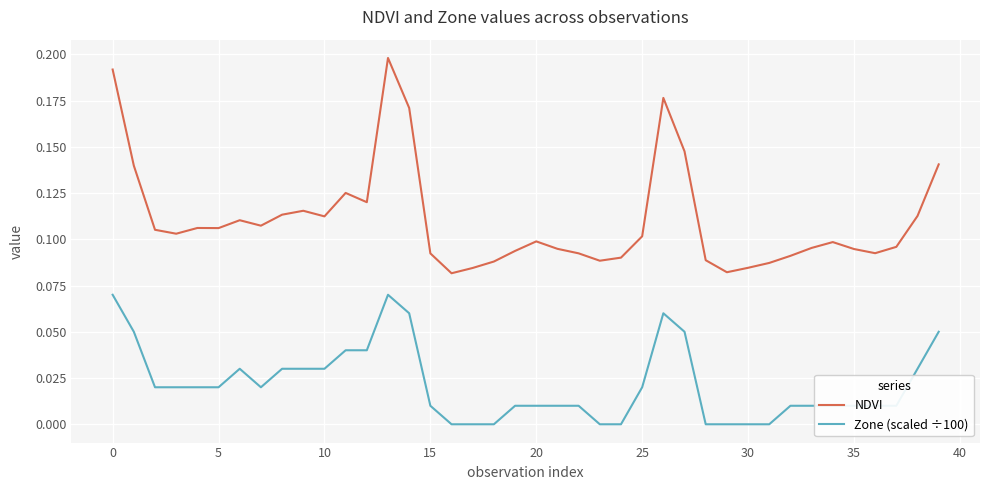

Which series has the largest total across all categories?

NDVI